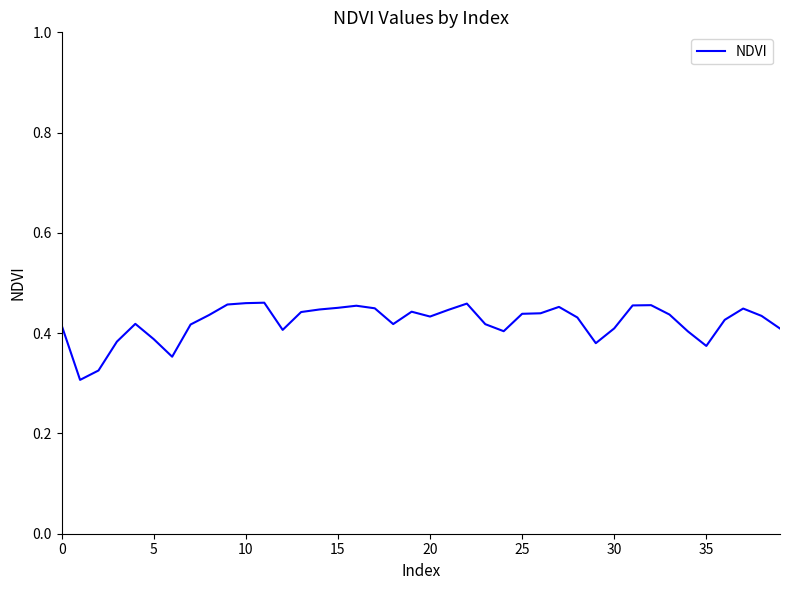

Does the chart have visible grid lines?

No